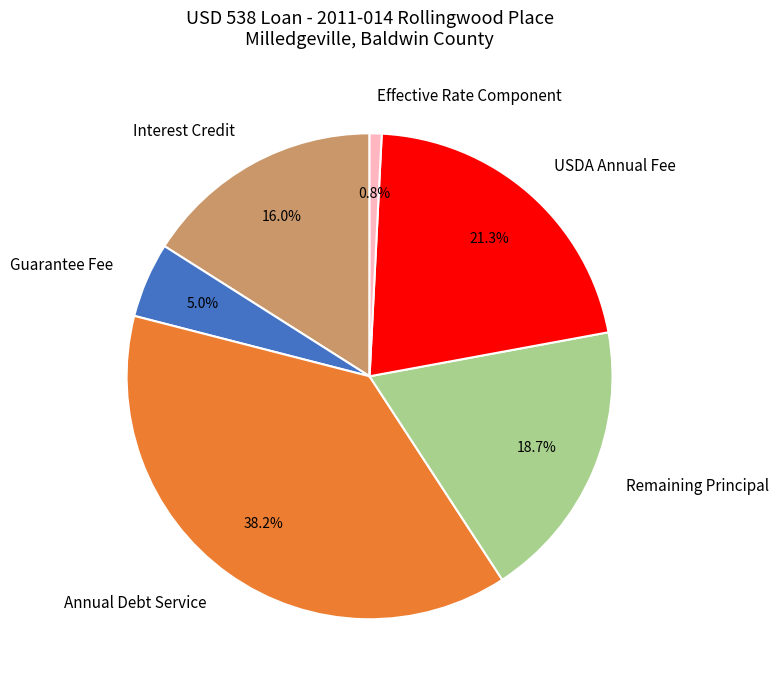

Count the number of slices in the pie.

6